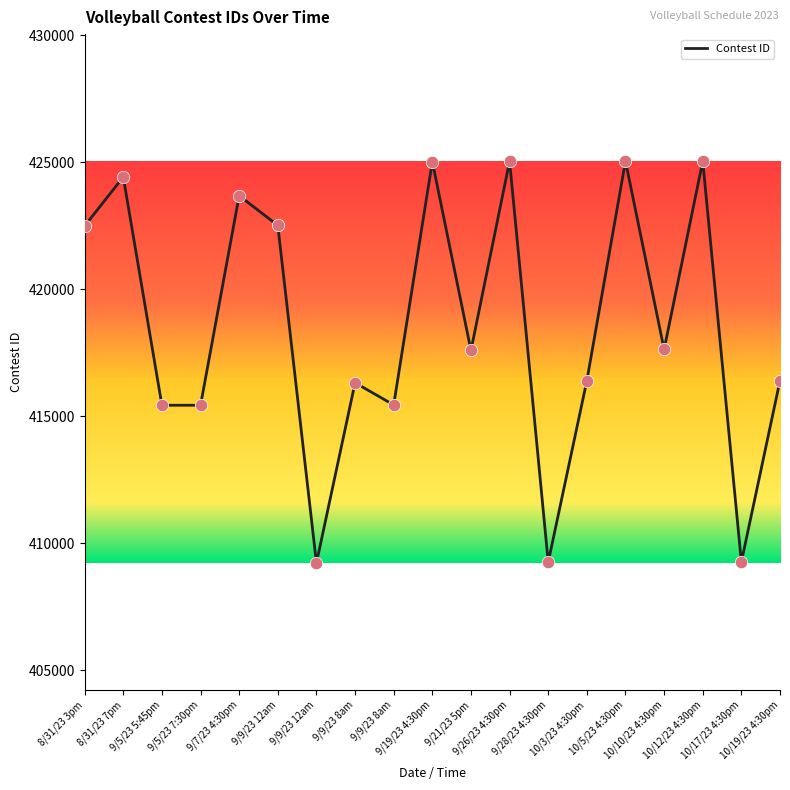

Is this an area chart (filled region under the line)?

No